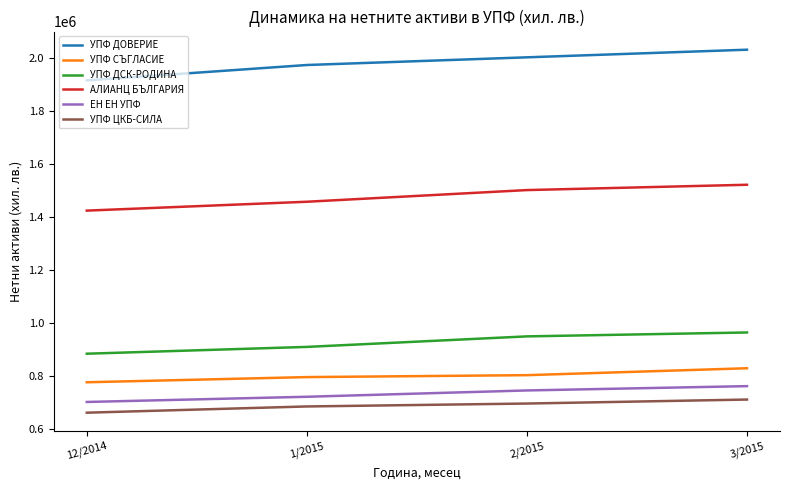

True or false: УПФ ДСК-РОДИНА and УПФ ЦКБ-СИЛА intersect in this chart.

False